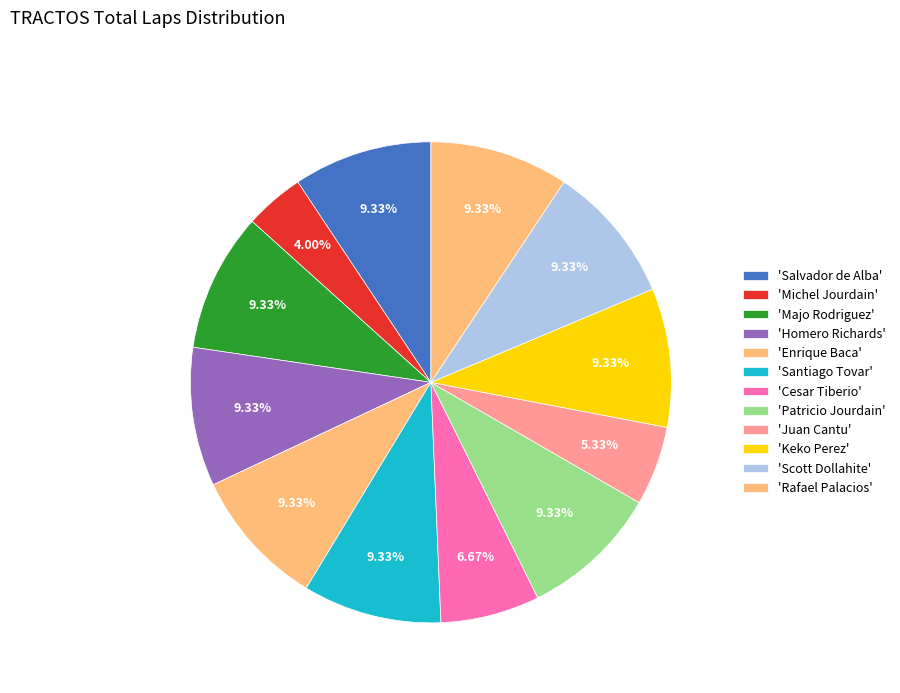

Which slice is the largest?

Salvador de Alba